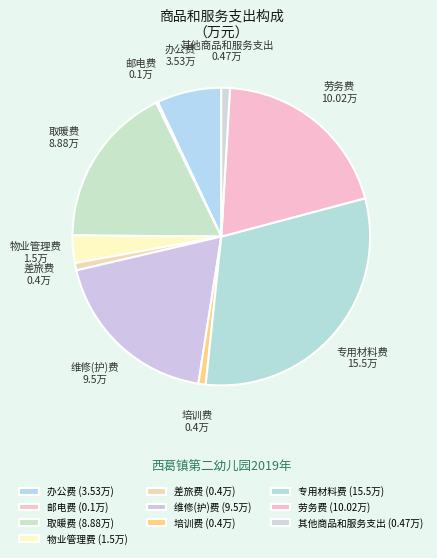

To the nearest percent, what is the difference between the 邮电费 and 其他商品和服务支出 slice percentages?

1%